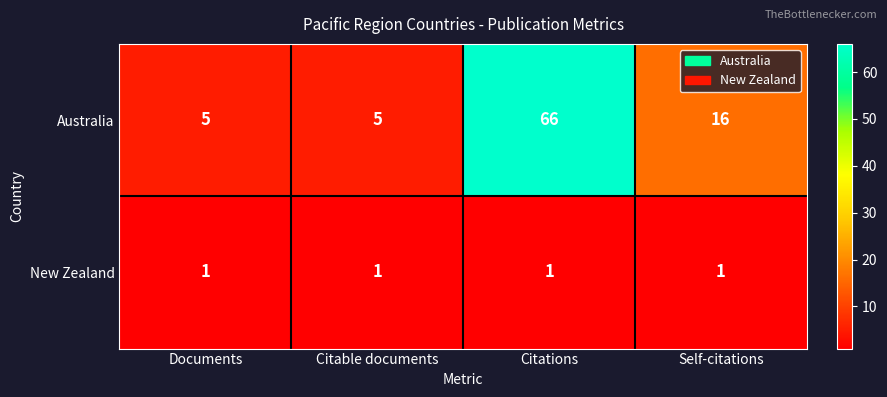

Reading right to left, what are all the values shown in this chart?

Australia: Self-citations=16	Citations=66	Citable documents=5	Documents=5
New Zealand: Self-citations=1	Citations=1	Citable documents=1	Documents=1